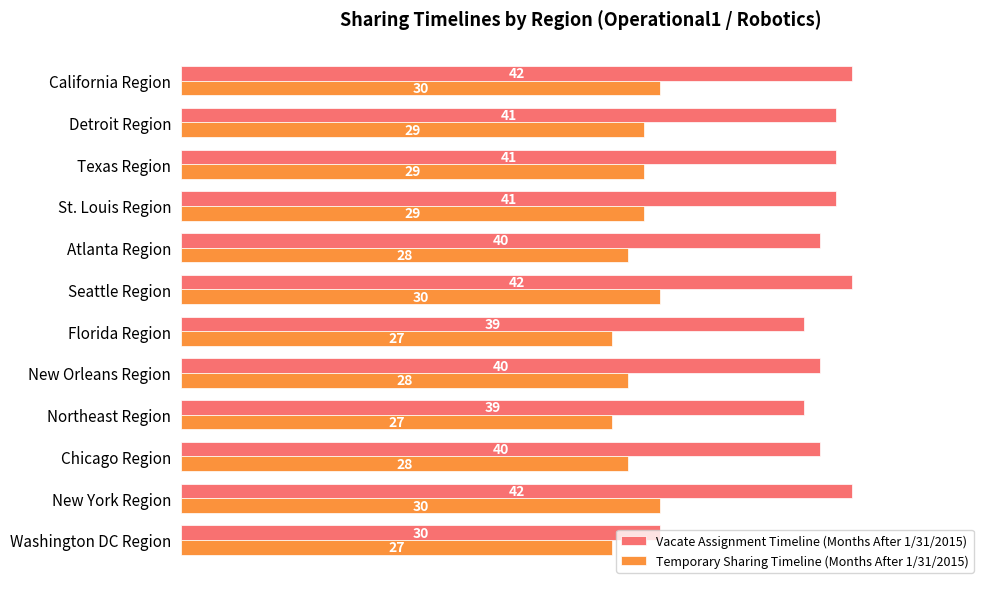

Which series has the largest range (max minus min)?

Vacate Assignment Timeline (Months After 1/31/2015)